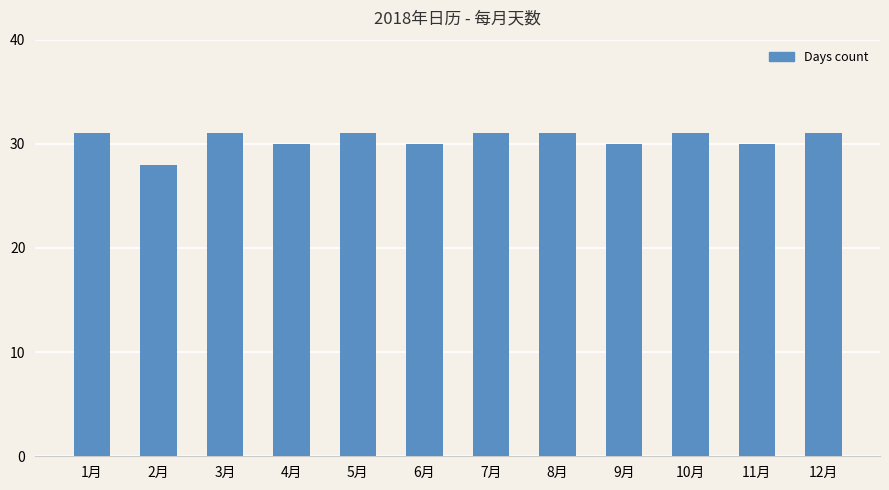

What is the ratio of the value at 5月 to the value at 2月?

1.1